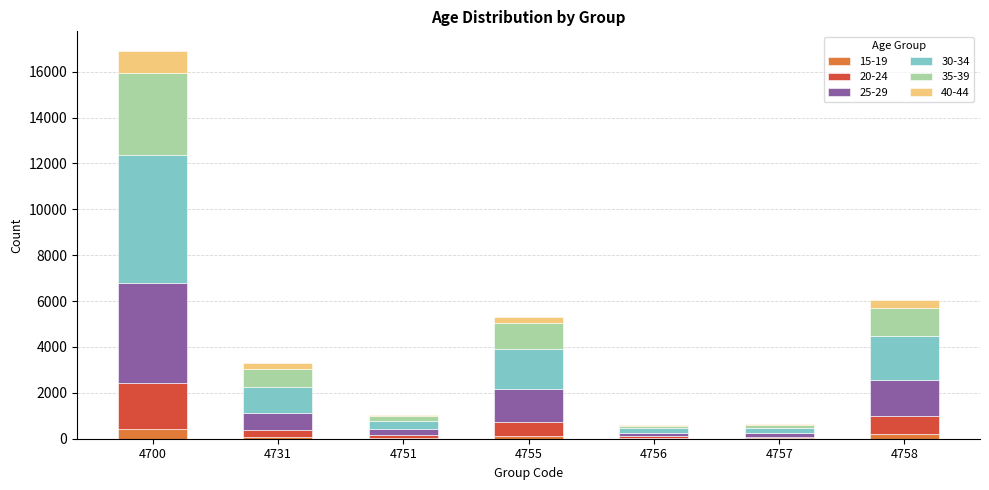

What is the difference between the 25-29 values at 4731 and 4700?

3611